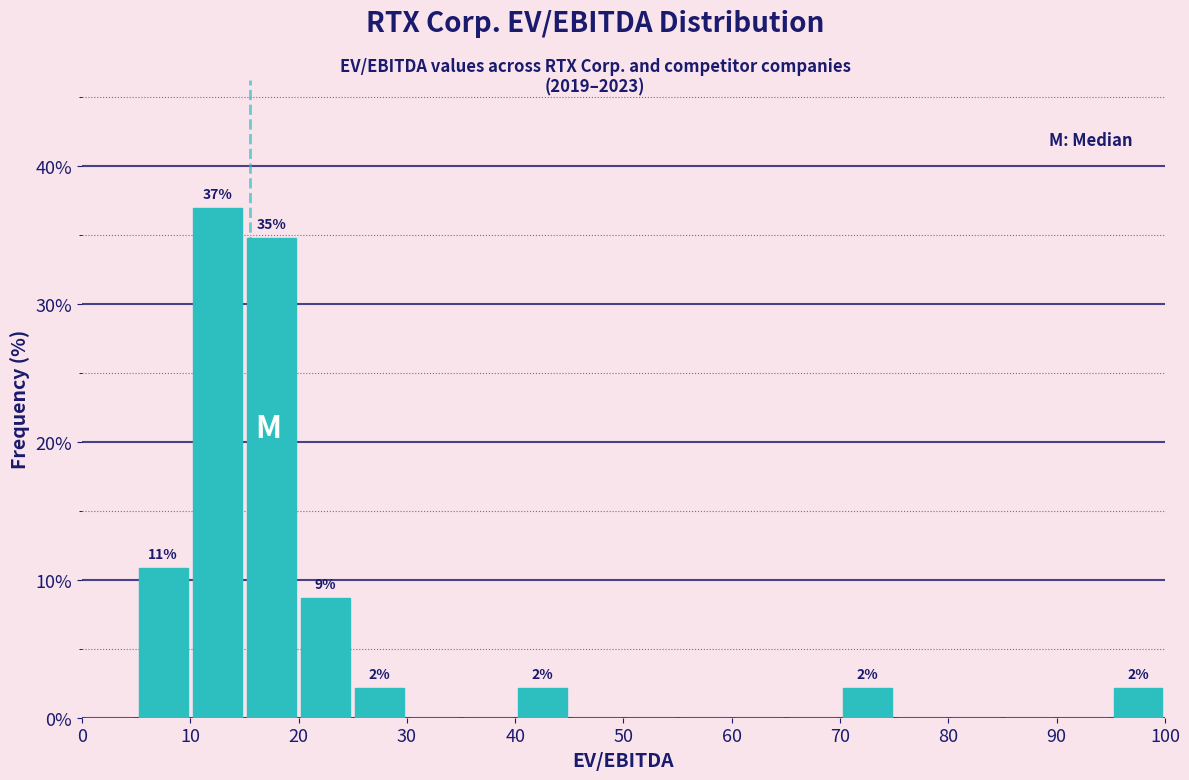

Over which range of the x-axis is the bar tallest?

10 to 15